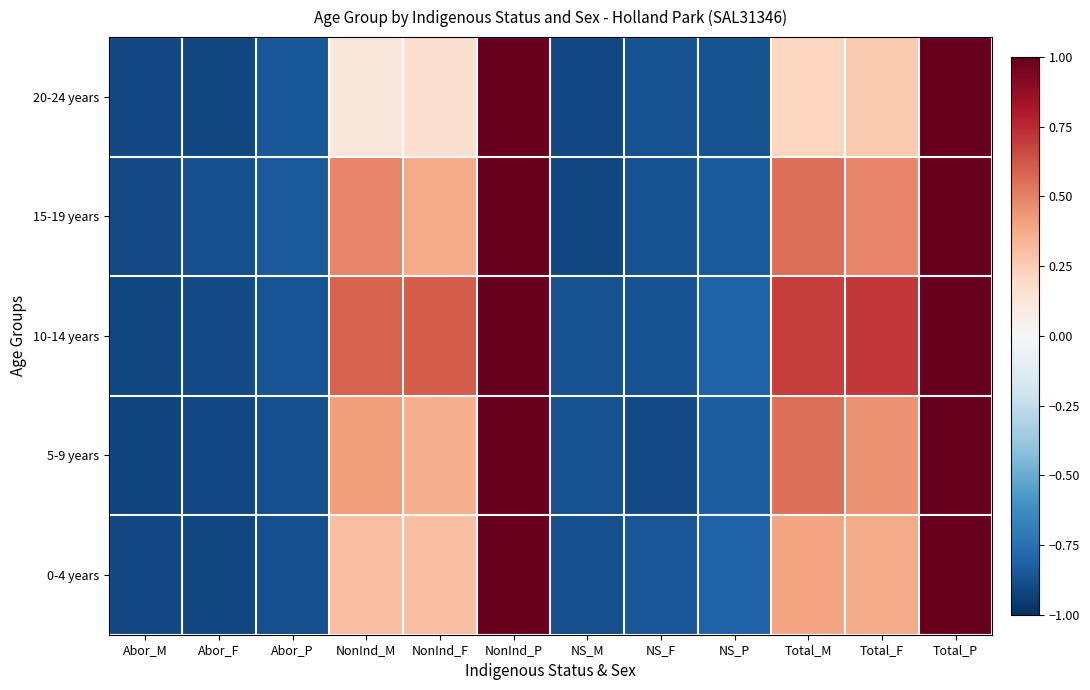

Between NS_F and Abor_P, which is larger?

NS_F